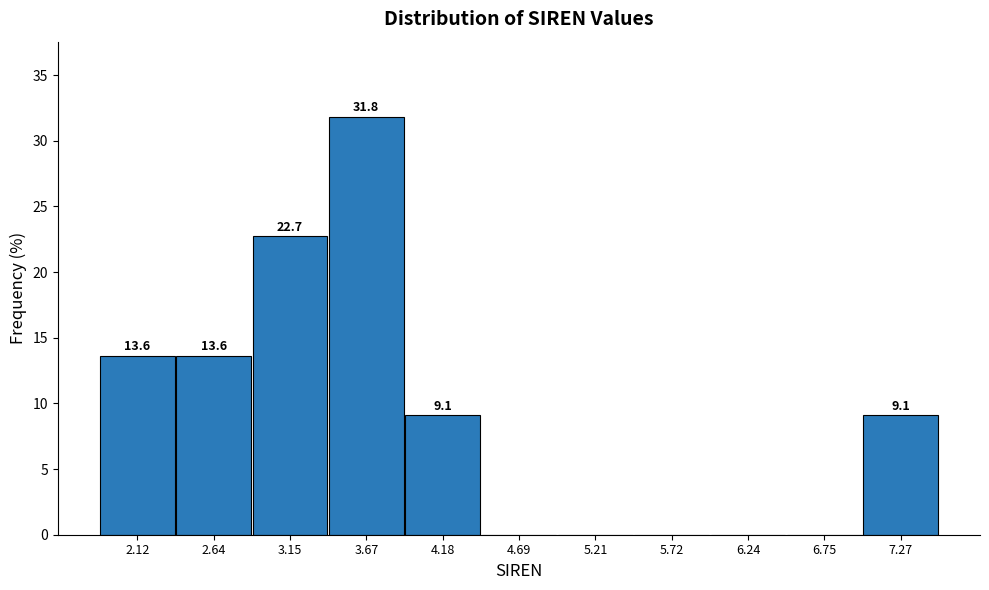

Reading left to right, list all the values displayed in this chart.

2.12=13.6	2.64=13.6	3.15=22.7	3.67=31.8	4.18=9.1	4.69=0.0	5.21=0.0	5.72=0.0	6.24=0.0	6.75=0.0	7.27=9.1